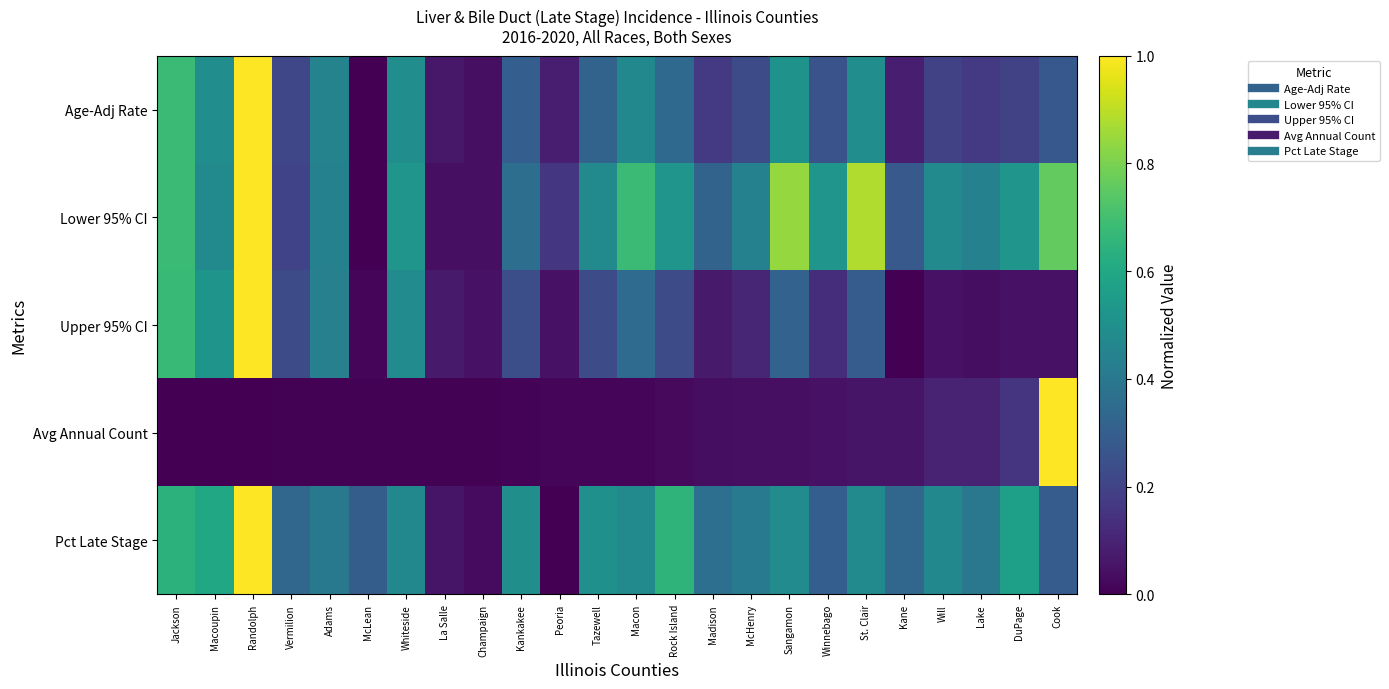

List the series in order of their peak value, highest first.

Age-Adj Rate, Lower 95% CI, Upper 95% CI, Avg Annual Count, Pct Late Stage